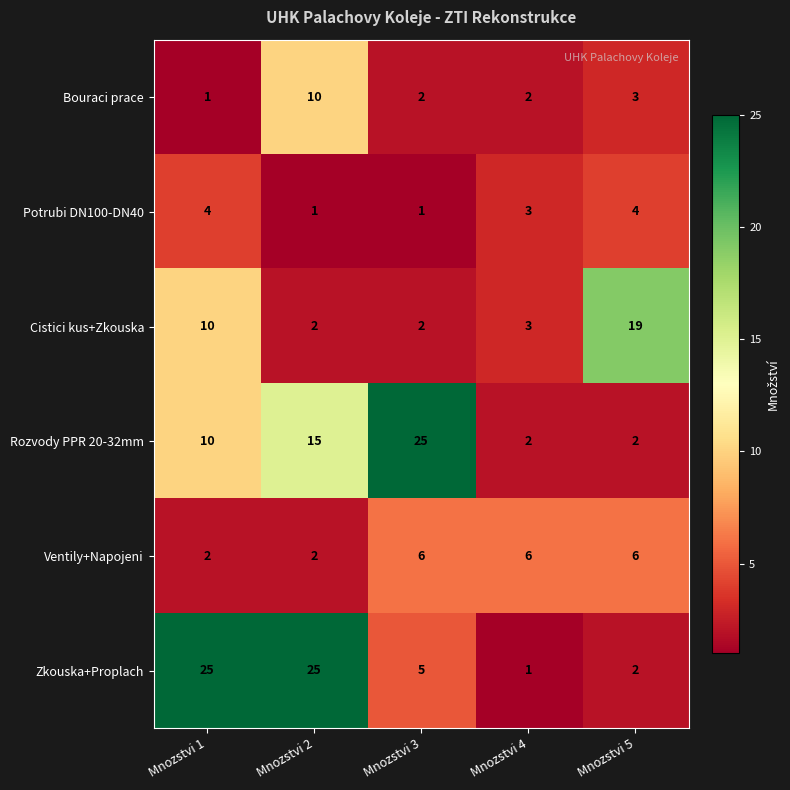

What is the sum of the Rozvody PPR 20-32mm values at Mnozstvi 2 and Mnozstvi 4?

17